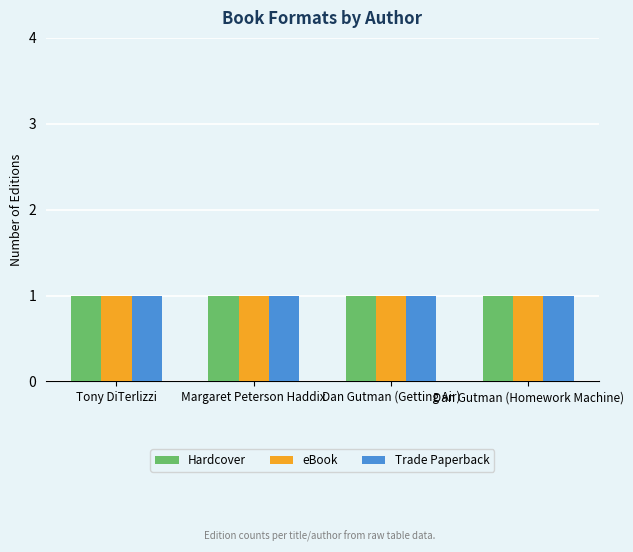

At which label is Hardcover closest to 34667097?

Tony DiTerlizzi